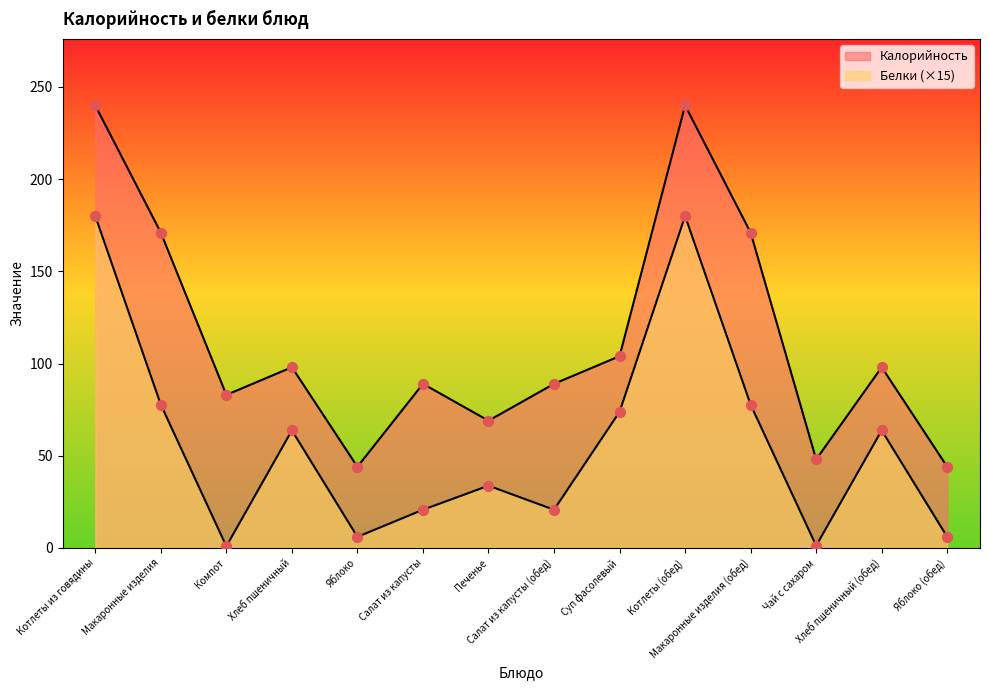

Which series has the largest Y range (max minus min)?

Калорийность